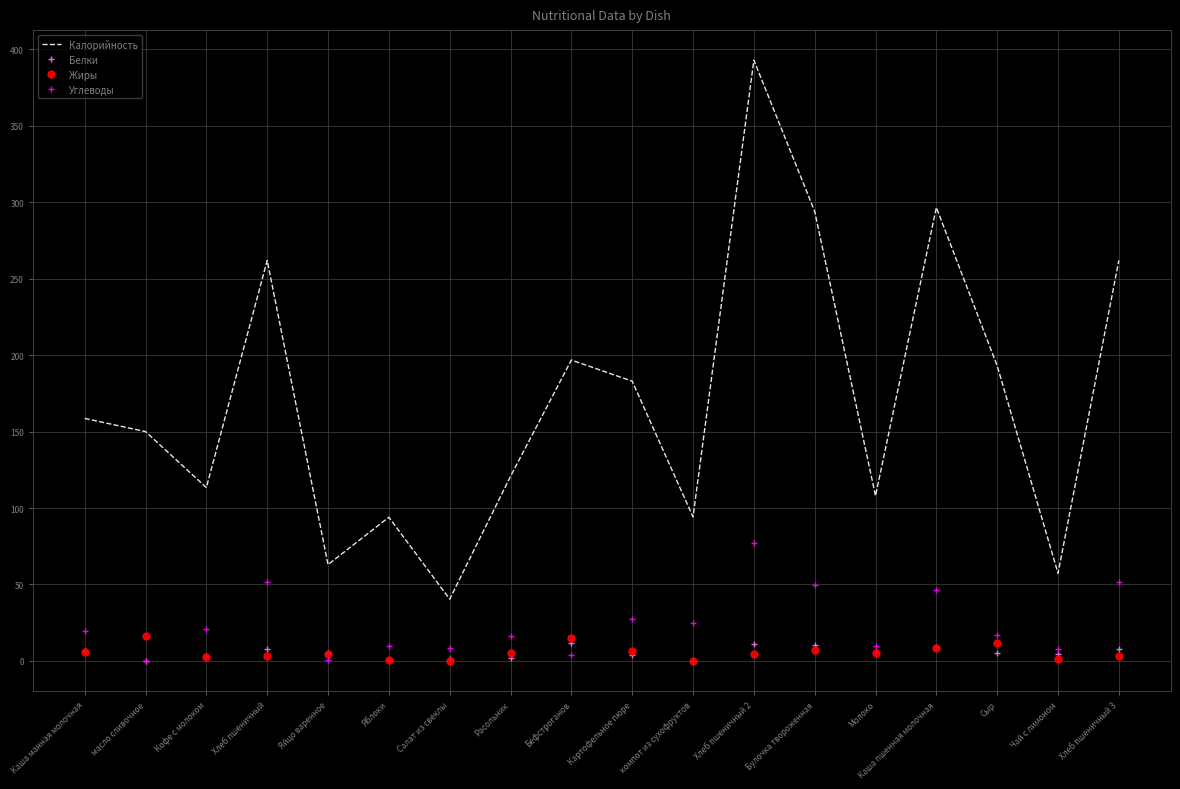

At which label does Углеводы reach its peak?

Хлеб пшеничный 2